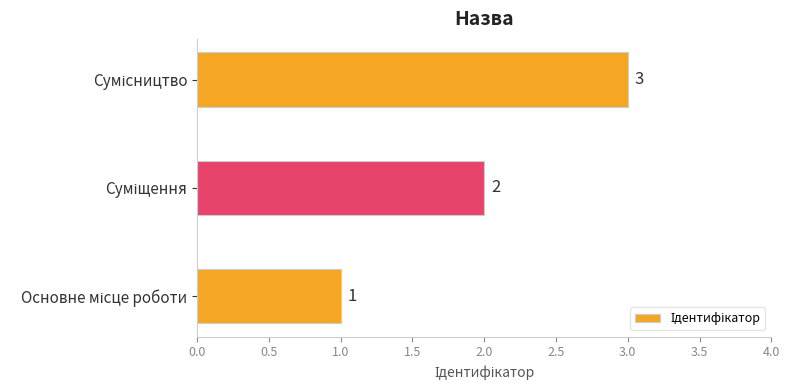

Count the values in the range 1 to 3.

3